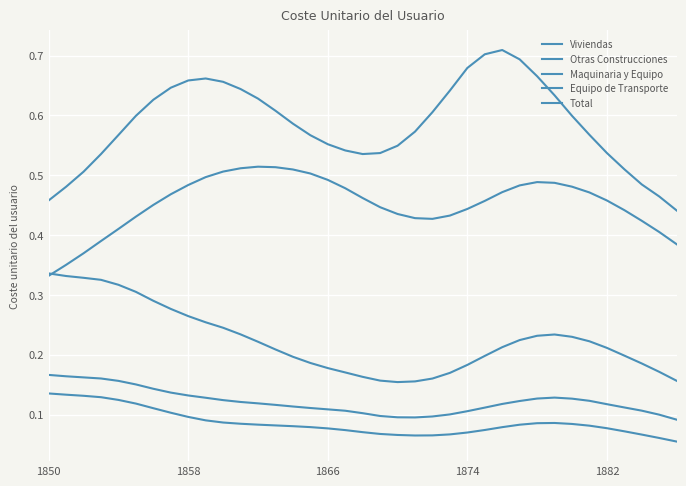

How many lines are shown in the chart?

5